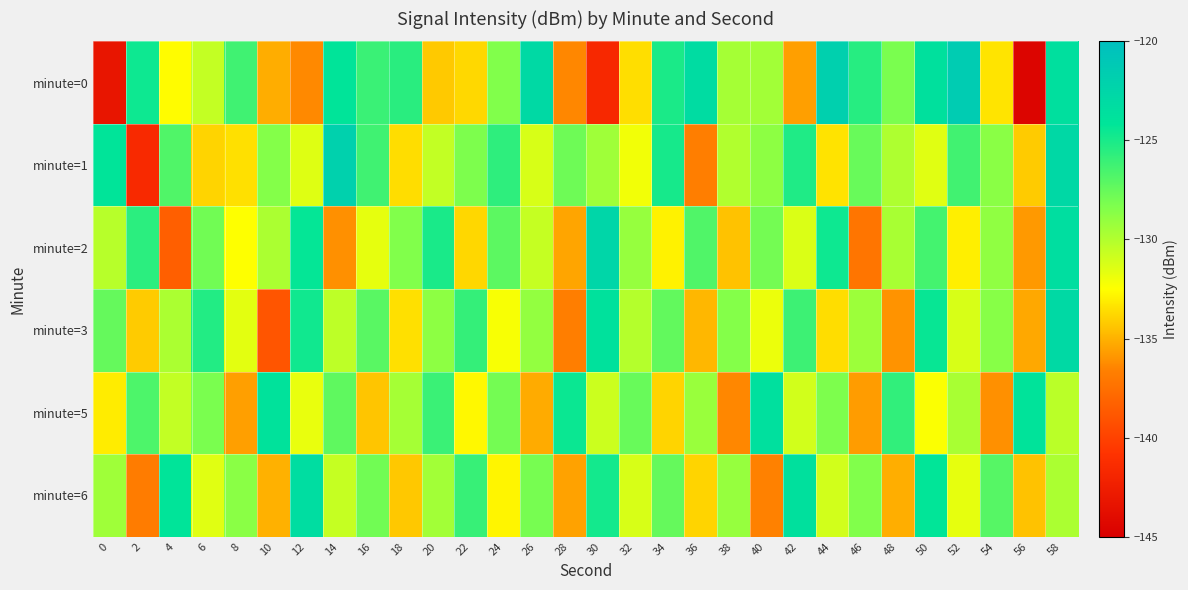

List the series in order of their peak value, lowest first.

minute=5, minute=6, minute=3, minute=2, minute=1, minute=0